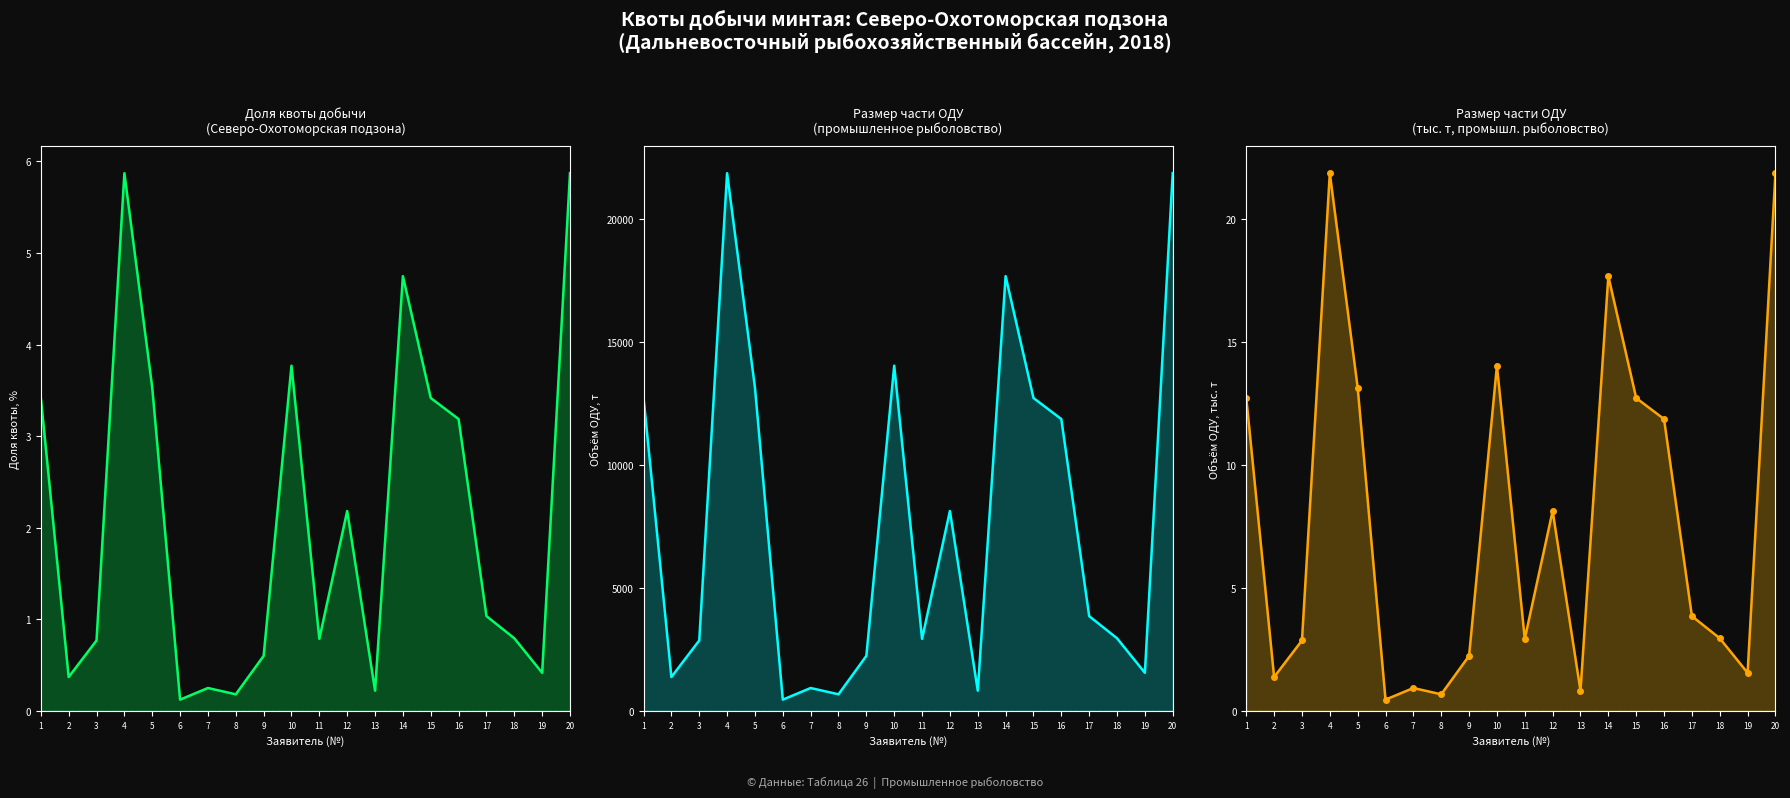

What is the value of the Доля квоты (%) point at the 9th from the left?

0.6